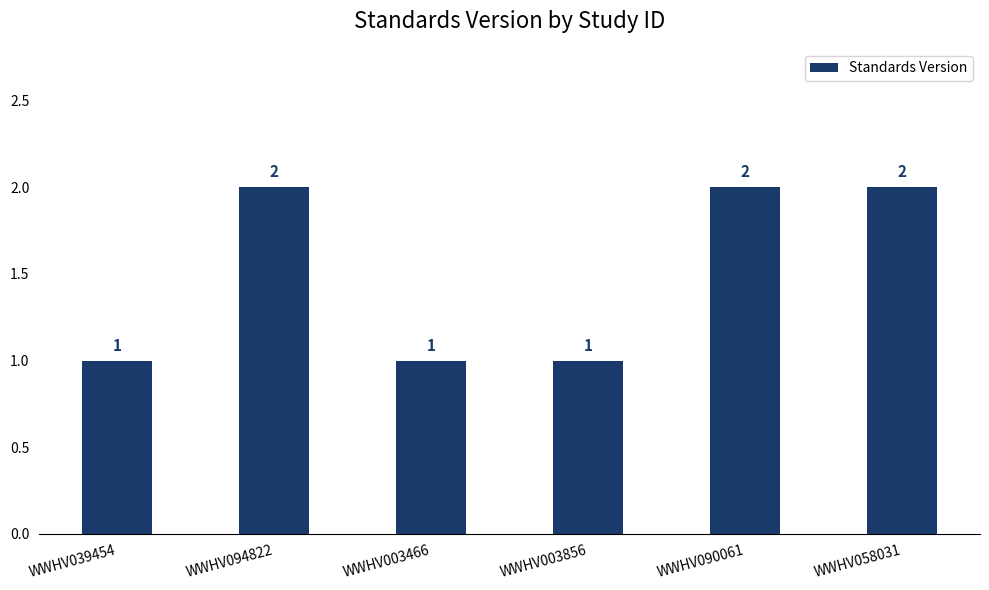

How many values are between 1 and 2?

6